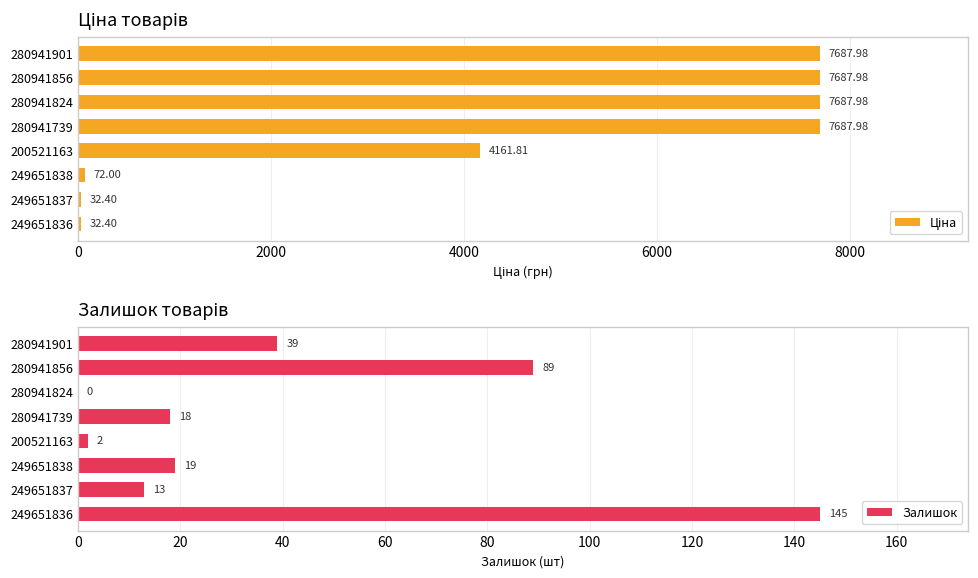

Rank the series by their maximum value, from lowest to highest.

Залишок, Ціна